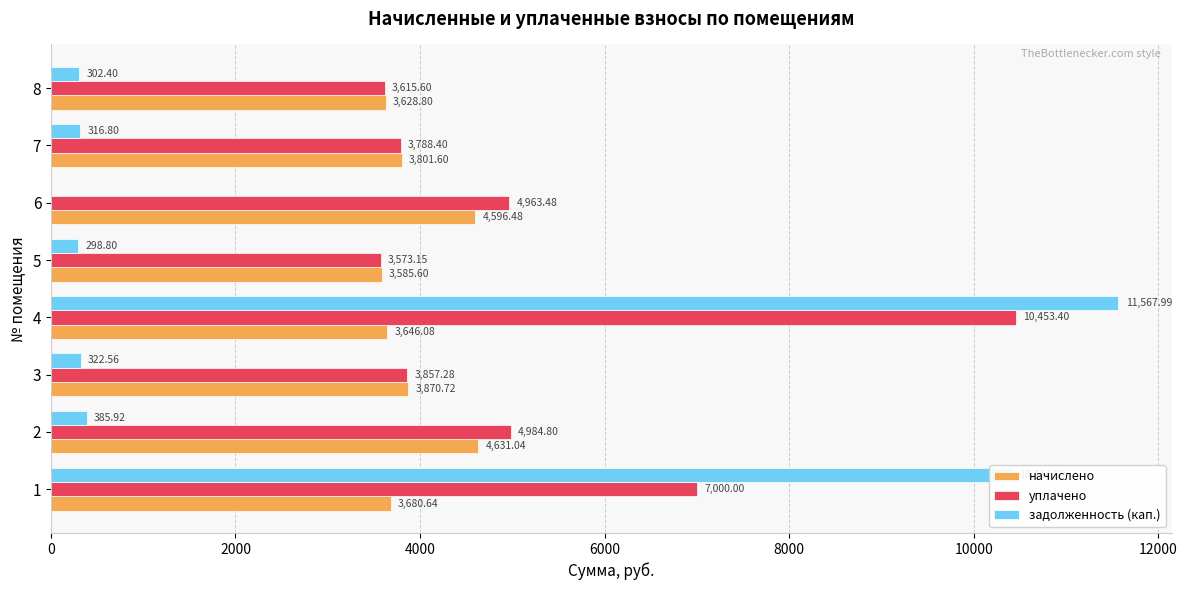

Is the value of уплачено at 1 greater than the value of задолженность (кап.) at 8?

Yes